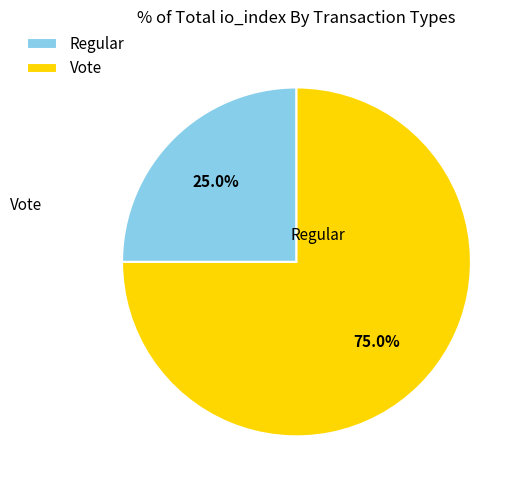

Which category accounts for the majority?

Vote